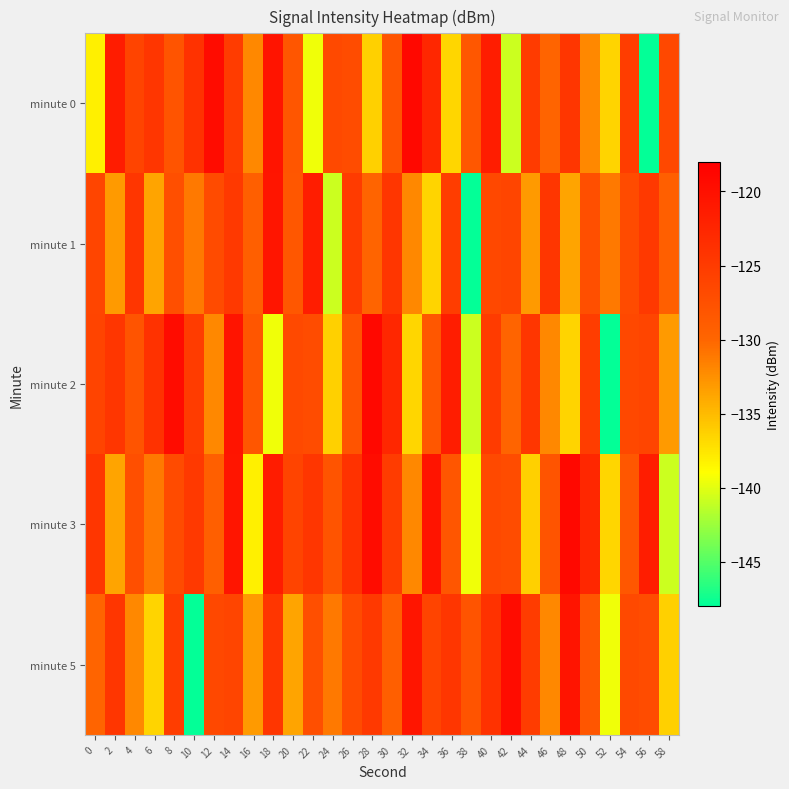

Count the number of data series in this chart.

5